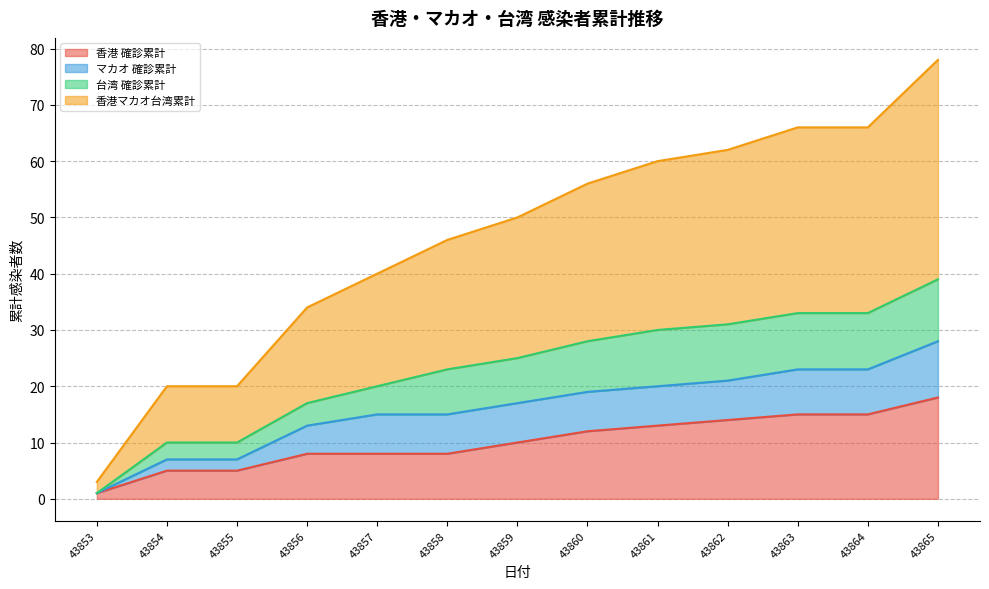

The 香港 確診累計 series shows 24 at 43864. True or false?

False